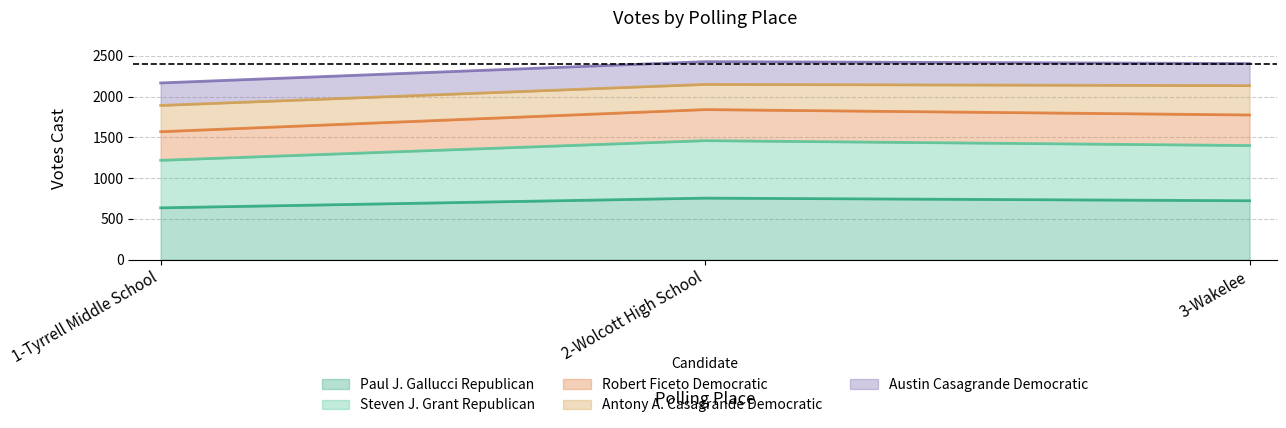

Which series has the largest range (max minus min)?

Steven J. Grant Republican